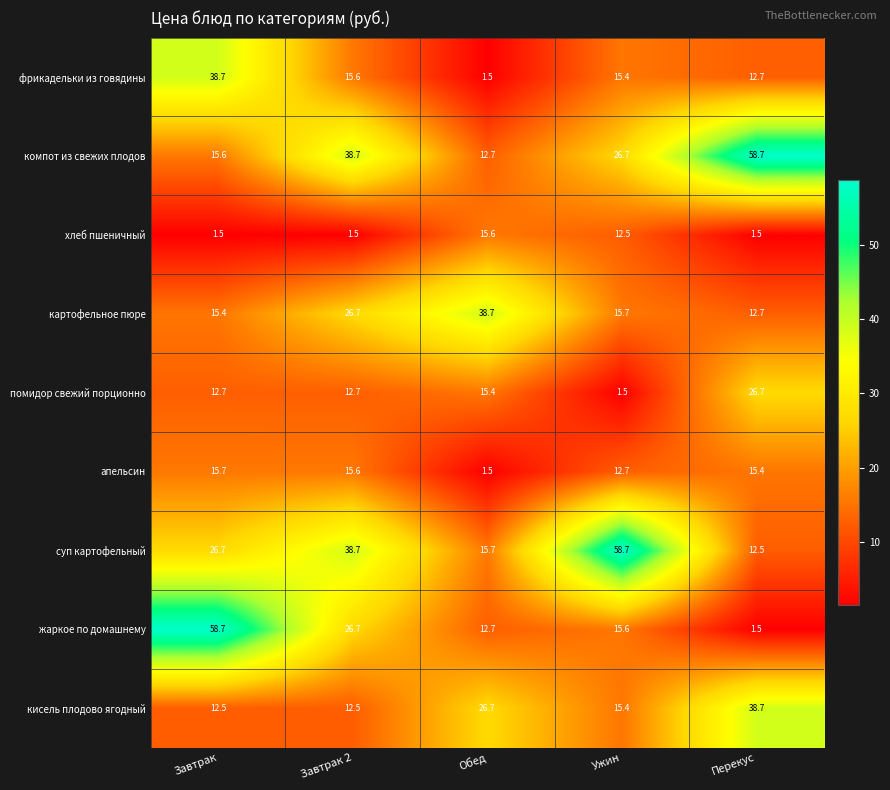

What is the average value of the жаркое по домашнему series?

23.0